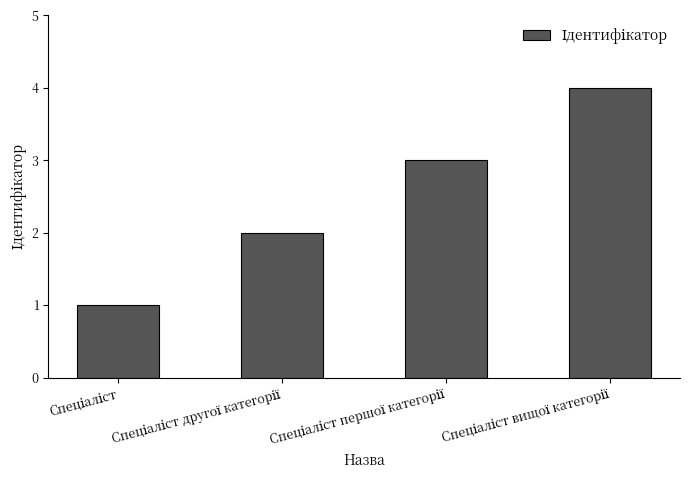

Reading right to left, extract all data points from this chart.

4	3	2	1